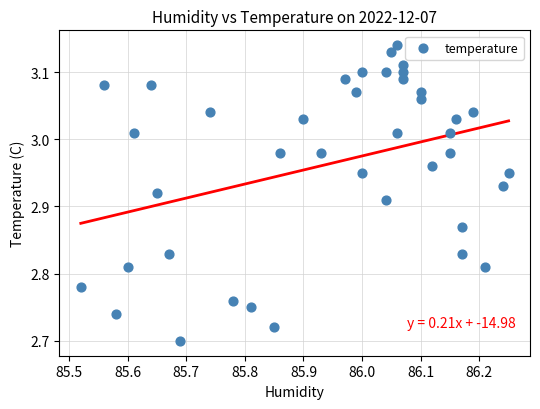

What is the range of Y values (max minus min)?

0.4